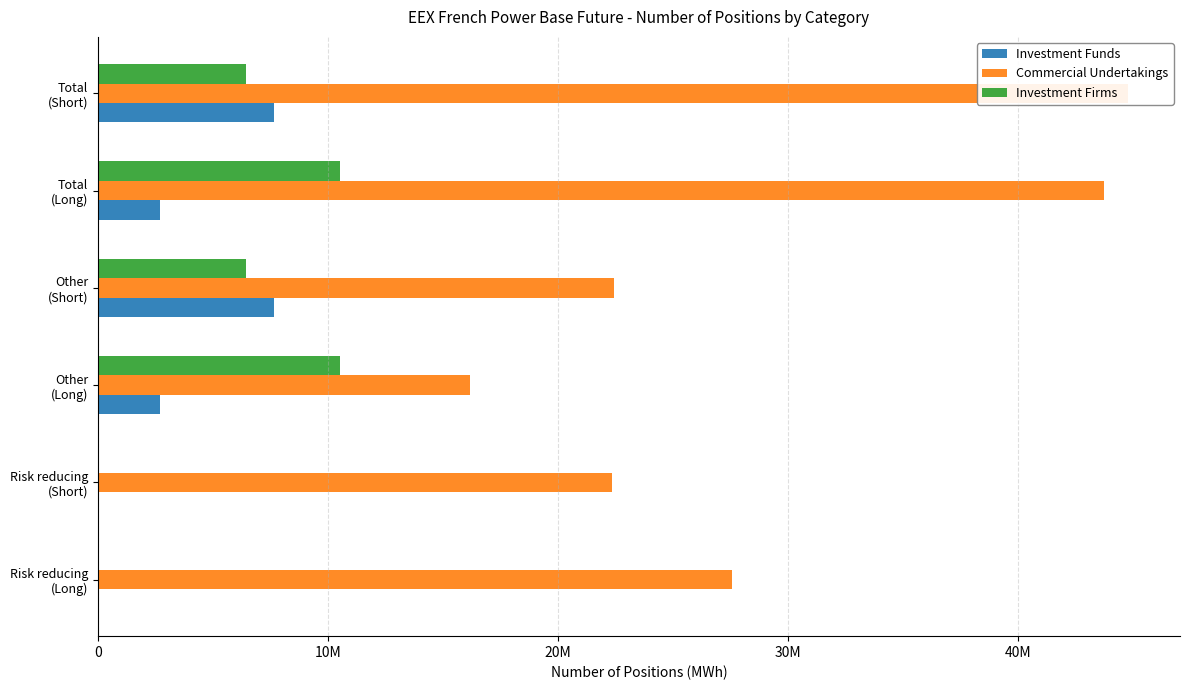

Between Risk reducing (Long) and Risk reducing (Short), which series saw the biggest shift?

Commercial Undertakings